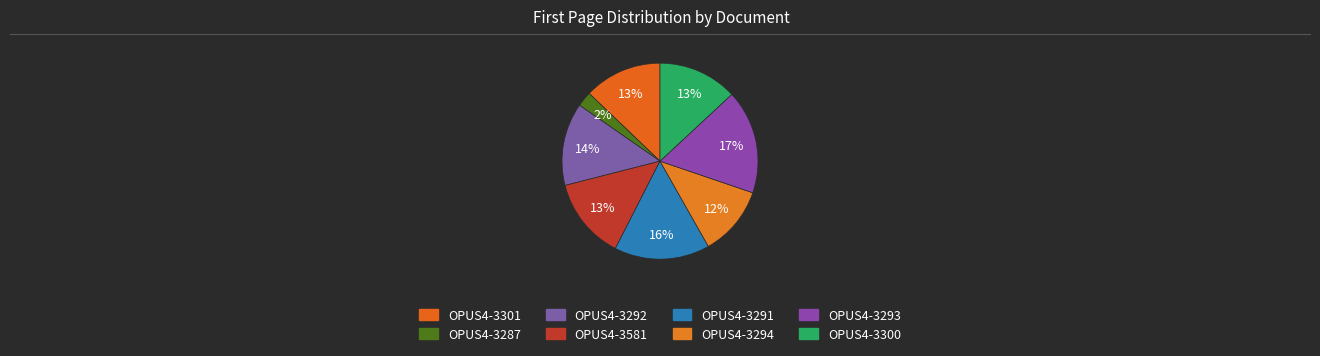

How many segments does this pie chart have?

8